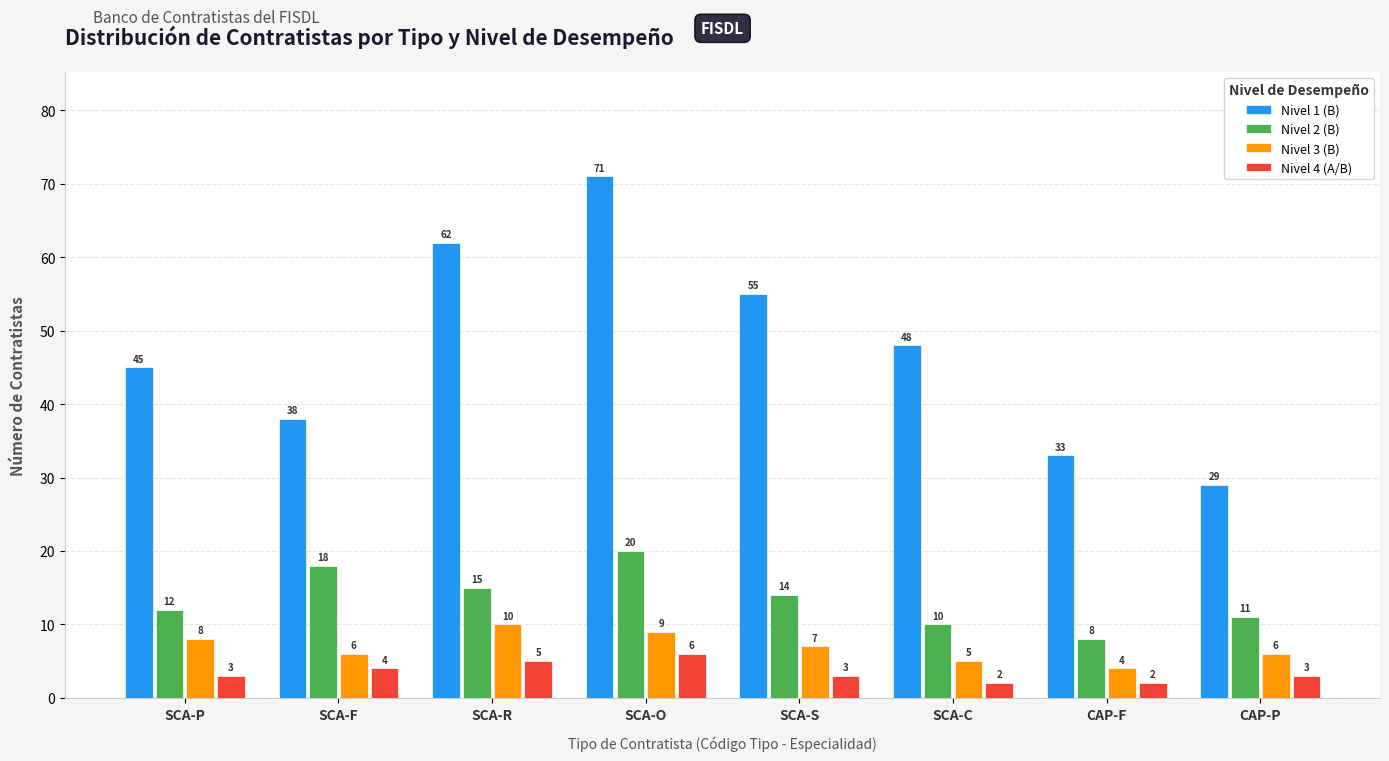

Which series has the largest range (max minus min)?

Nivel 1 (B)